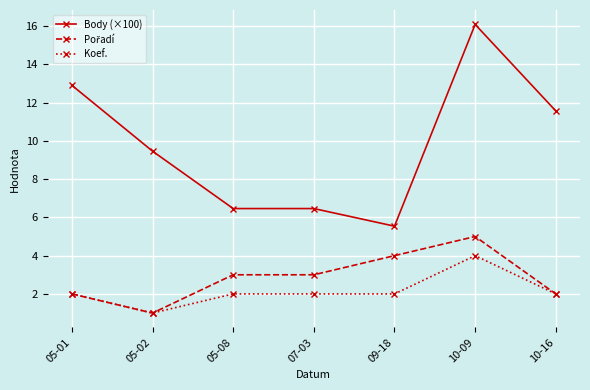

What is the greatest value displayed?

16.1